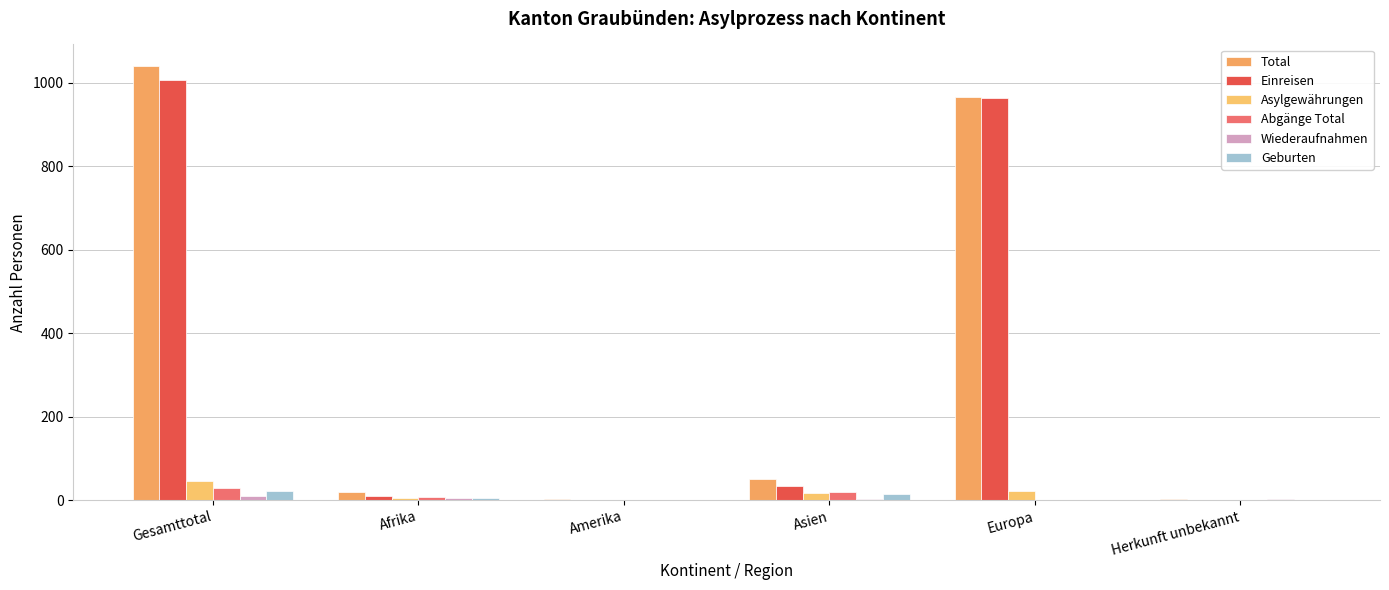

How many groups of bars are there?

6